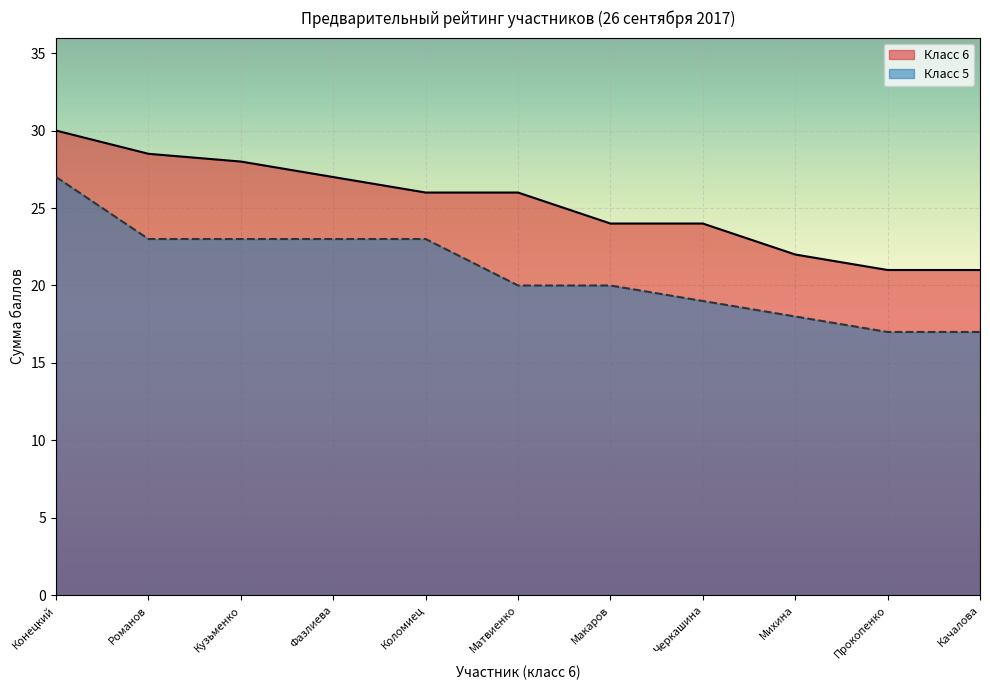

Which series has the widest spread of values?

Класс 5